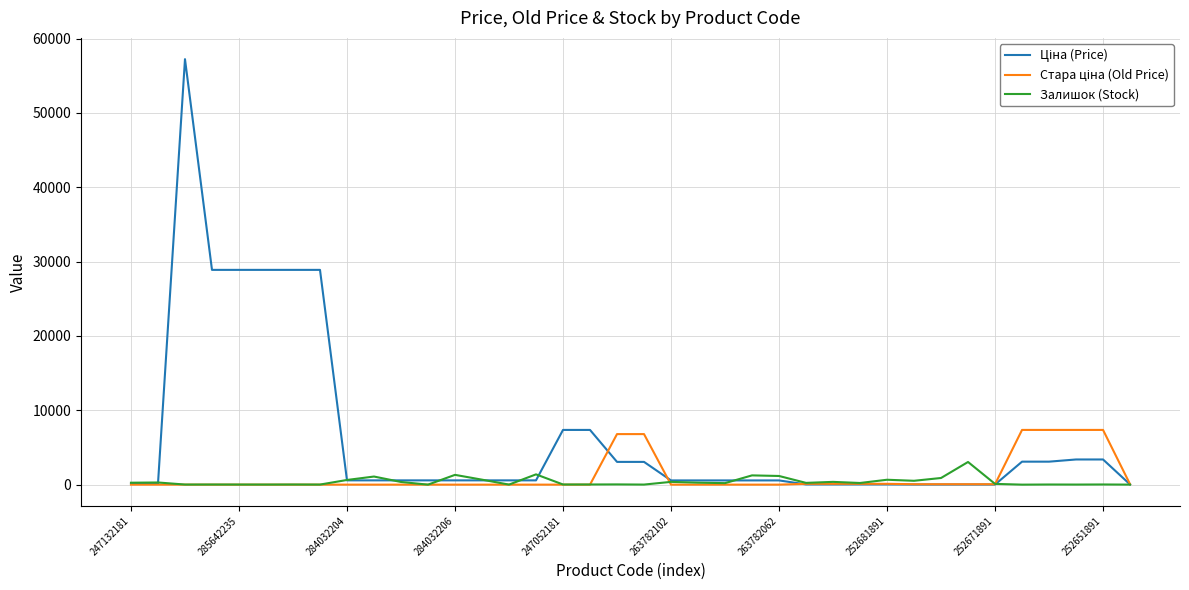

What is the maximum value shown in the chart?

57235.5